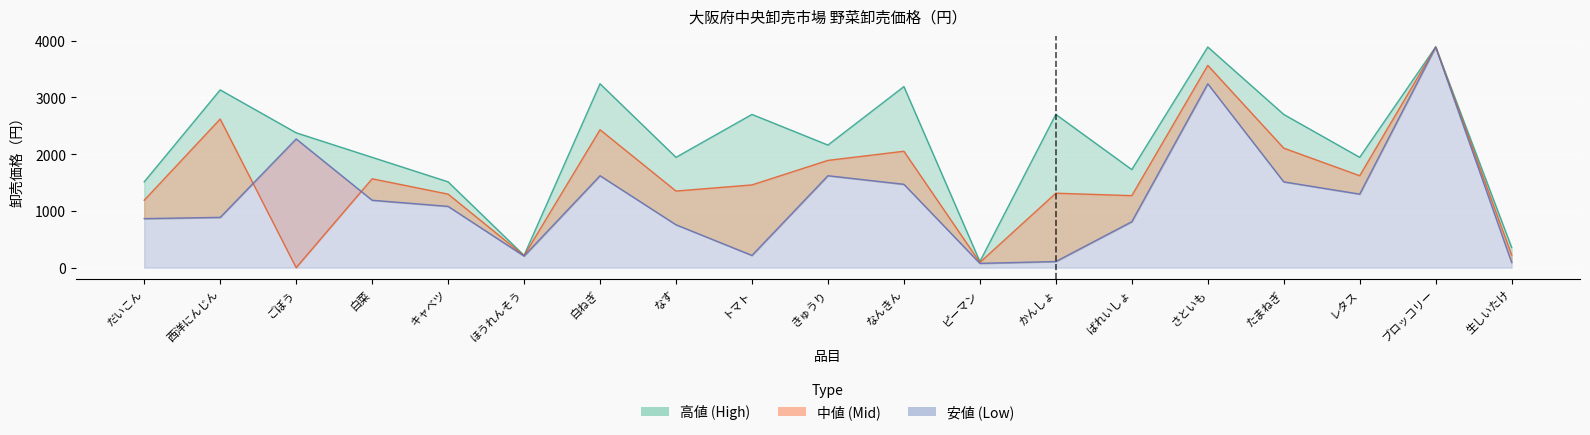

At which category does the chart reach its peak across all series?

さといも